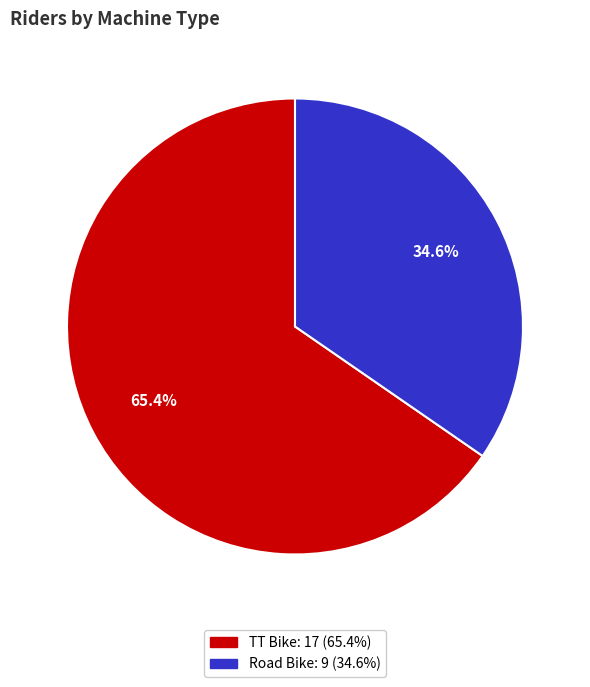

To the nearest percent, what is the combined percentage of Road Bike and TT Bike?

100%